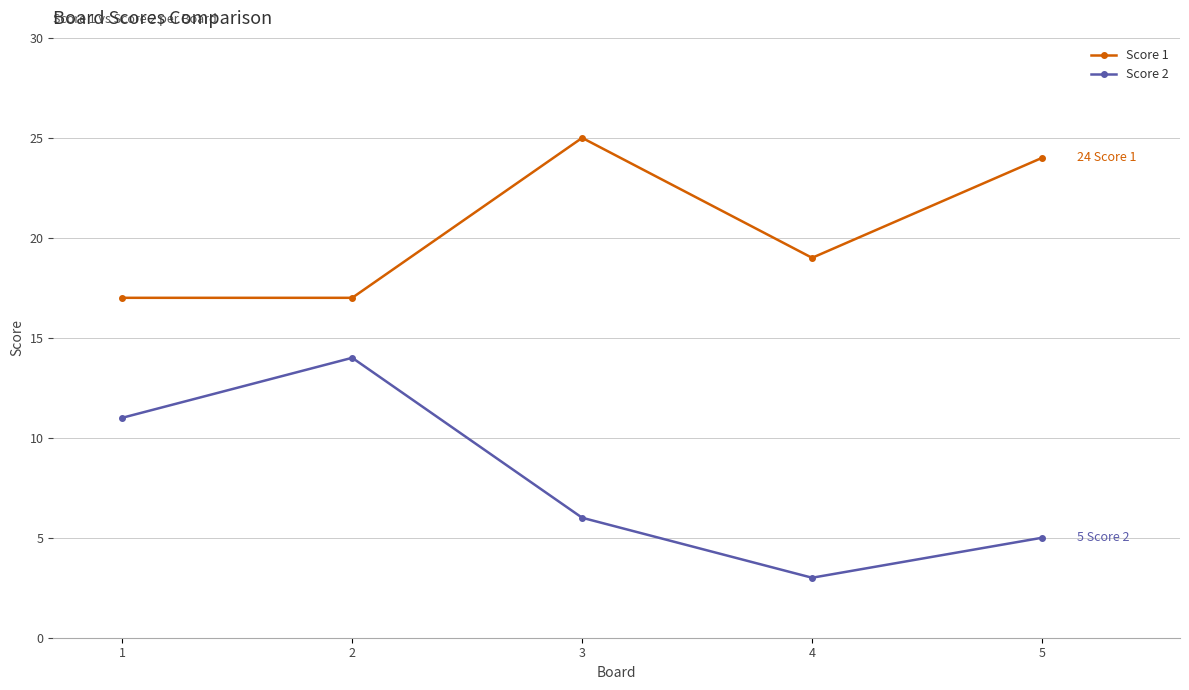

At which category does the chart reach its peak across all series?

3